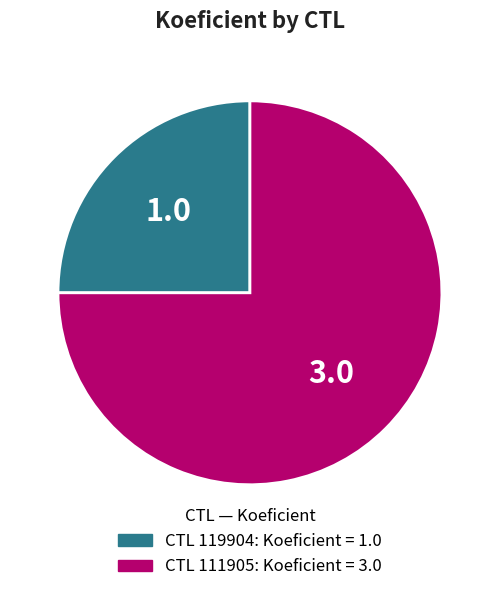

Does any single category account for the majority?

Yes